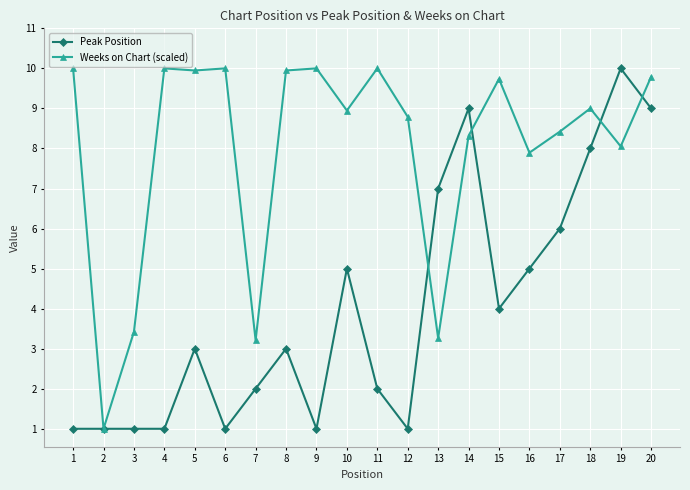

At 9, list the series in order from largest to smallest.

Weeks on Chart (scaled), Peak Position